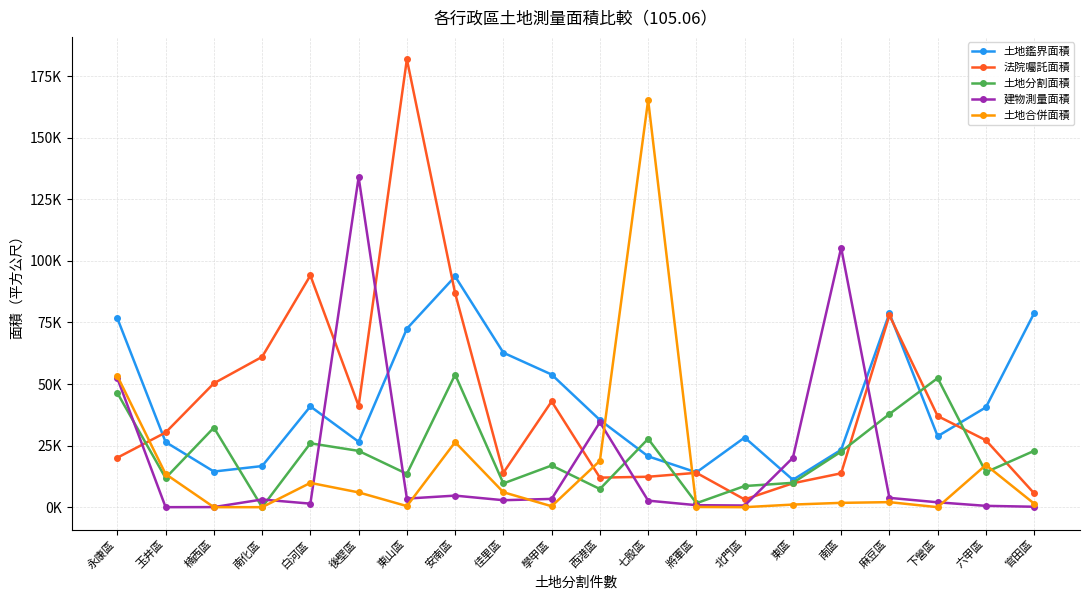

True or false: 土地分割面積 has a value of 72656.3 at 下營區.

False